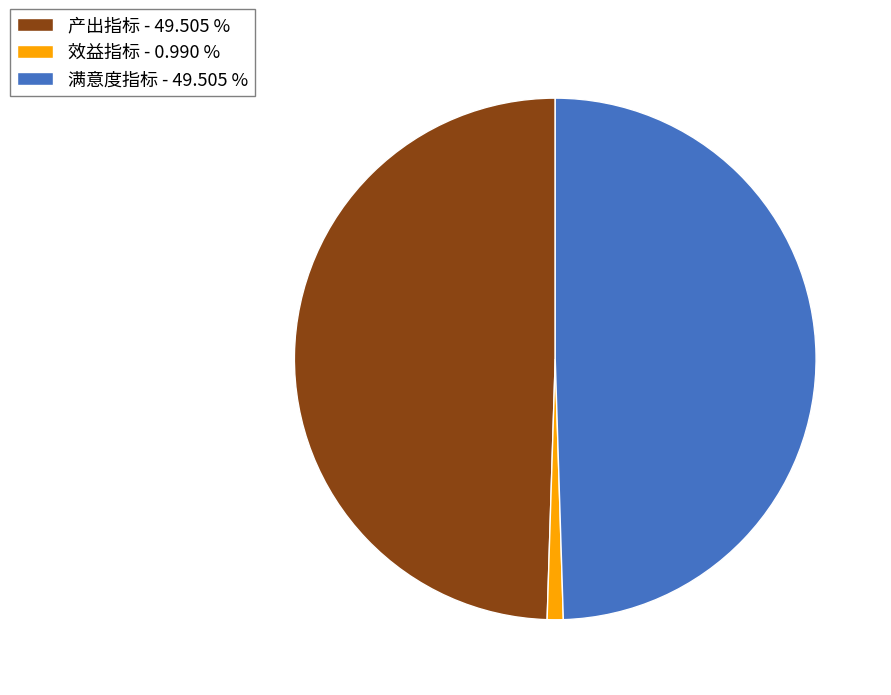

Combined, do 产出指标 - 49.505 % and 满意度指标 - 49.505 % account for over 50%?

Yes